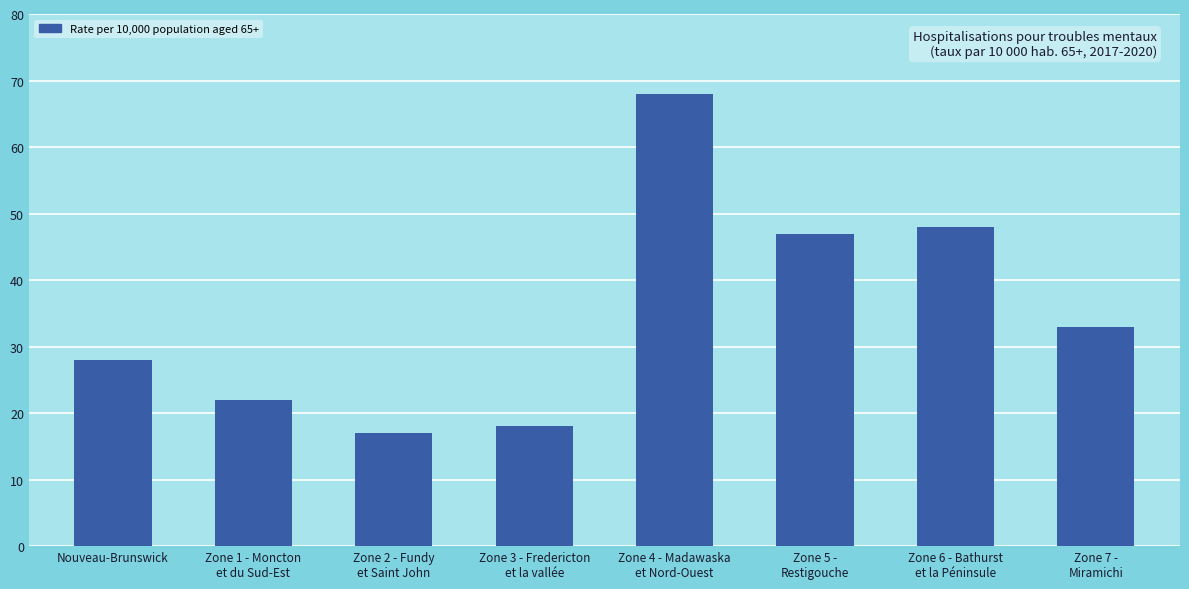

List the labels in order of value, smallest first.

Zone 2 - Fundy
et Saint John, Zone 3 - Fredericton
et la vallée, Zone 1 - Moncton
et du Sud-Est, Nouveau-Brunswick, Zone 7 -
Miramichi, Zone 5 -
Restigouche, Zone 6 - Bathurst
et la Péninsule, Zone 4 - Madawaska
et Nord-Ouest